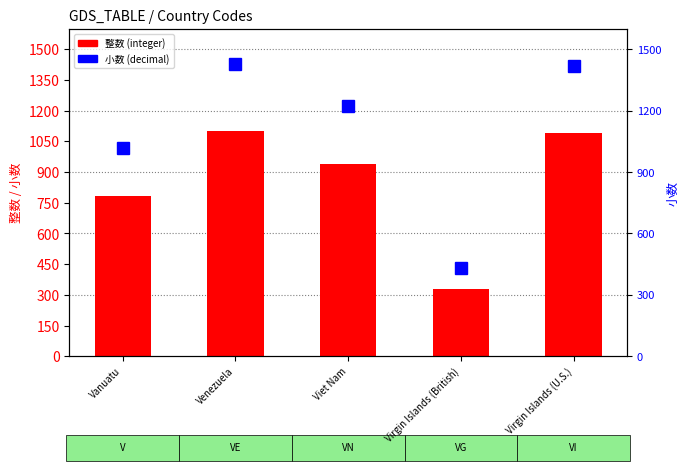

What position from the right is Venezuela?

4